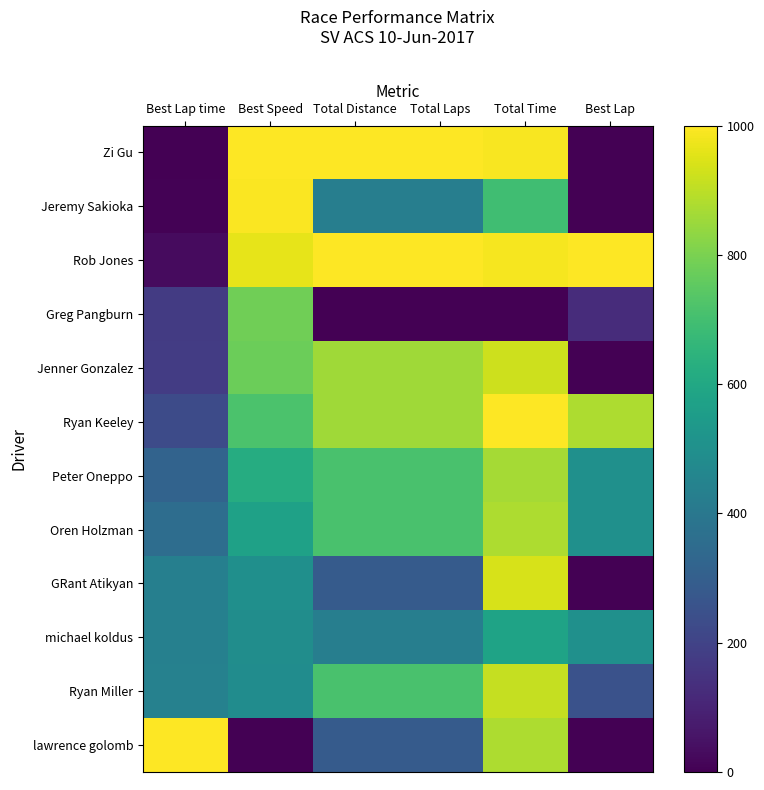

How many values in GRant Atikyan are above zero?

5